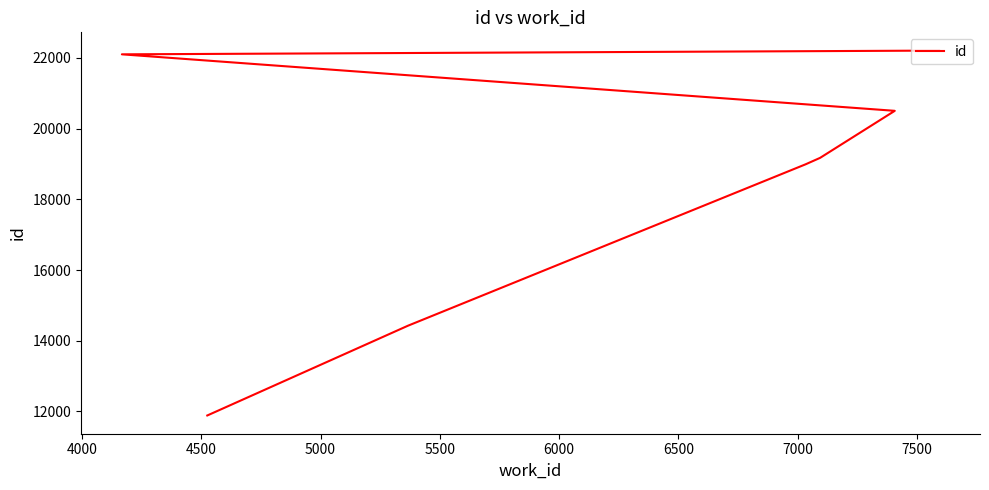

What is the average value?

18469